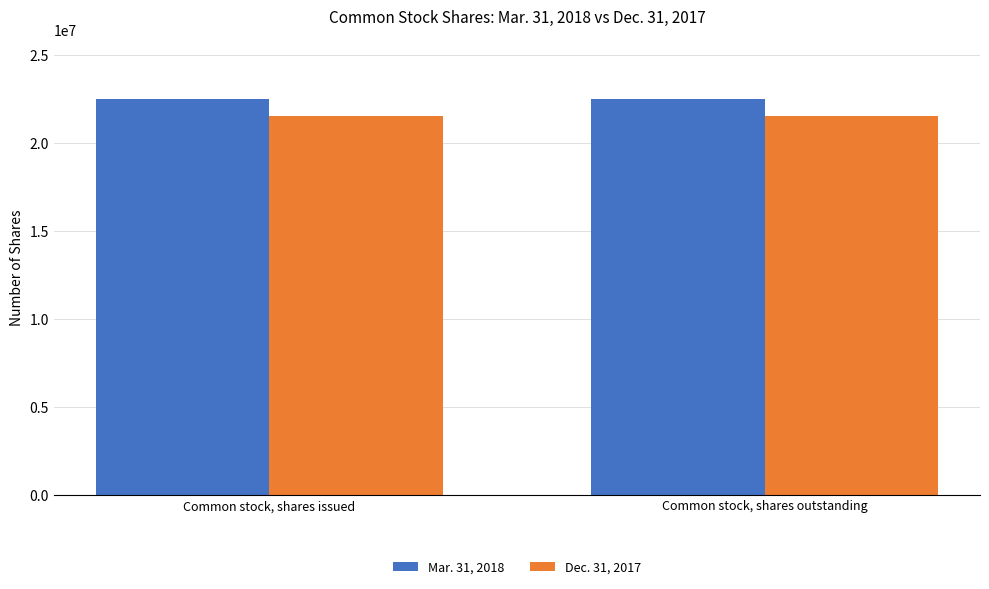

The value of Dec. 31, 2017 at Common stock, shares issued is 28566830. True or false?

False